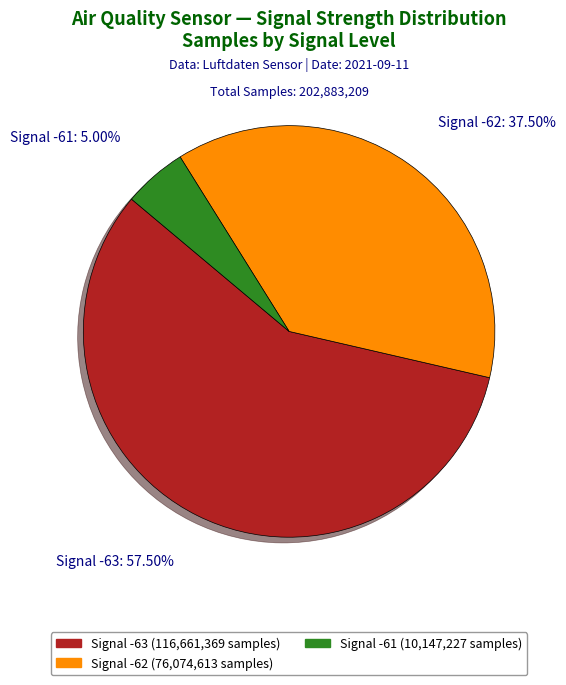

Is there any slice that represents more than half of the pie?

Yes